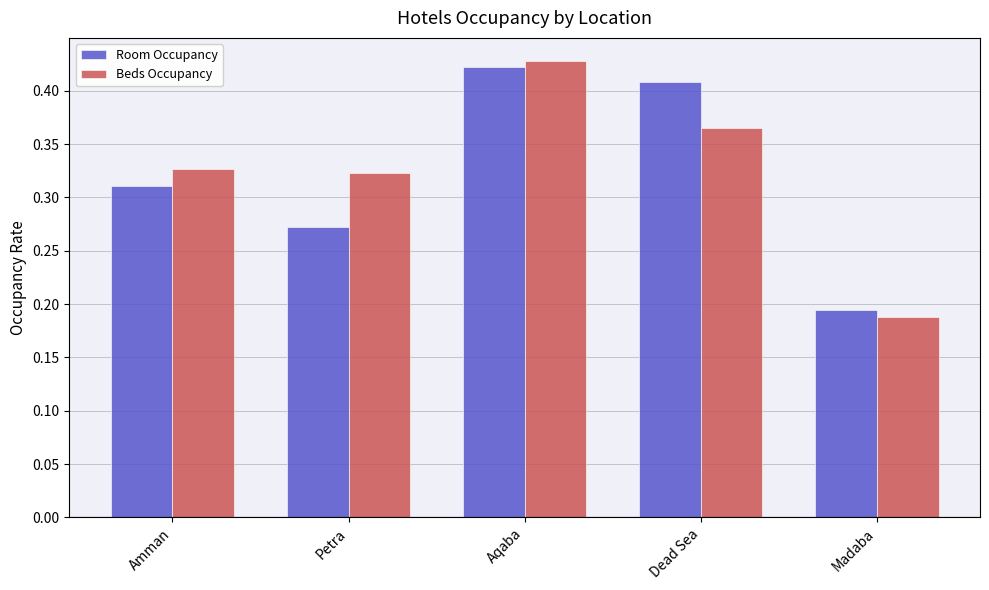

At which category is the sum across all series the highest?

Aqaba